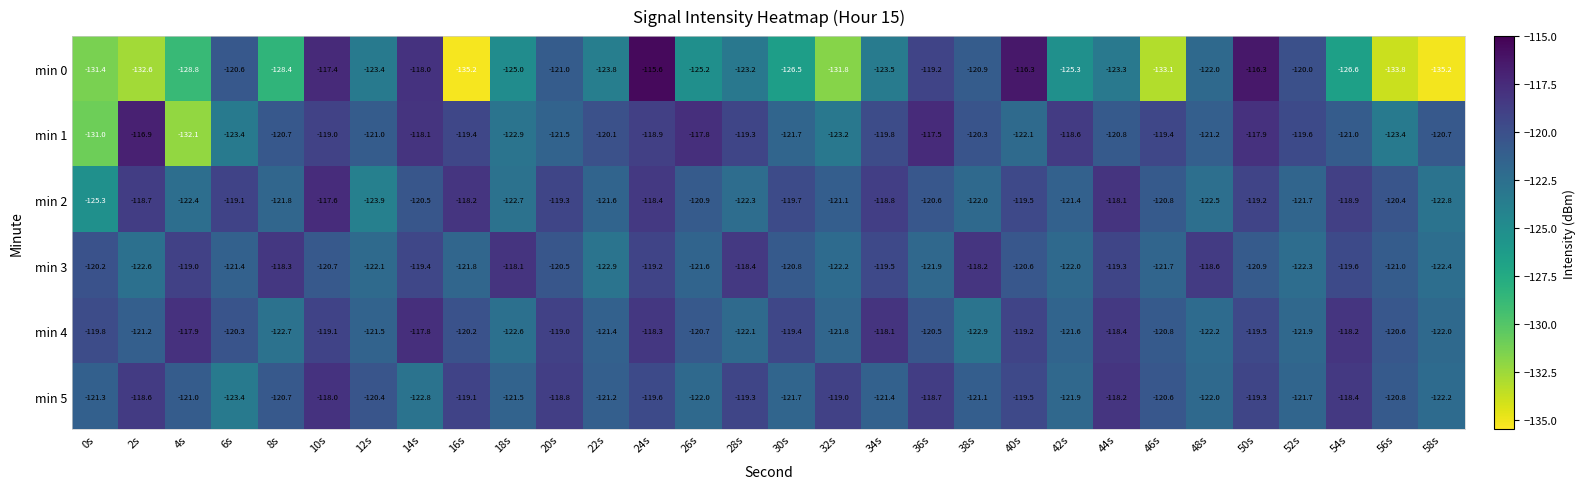

True or false: min 1 has a value of -119.6 at 52s.

True